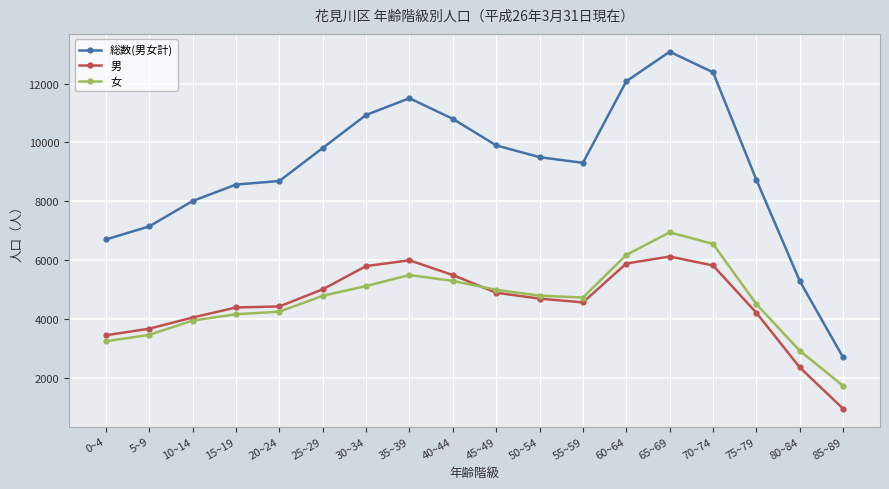

The 女 series shows 1740 at 85~89. True or false?

True